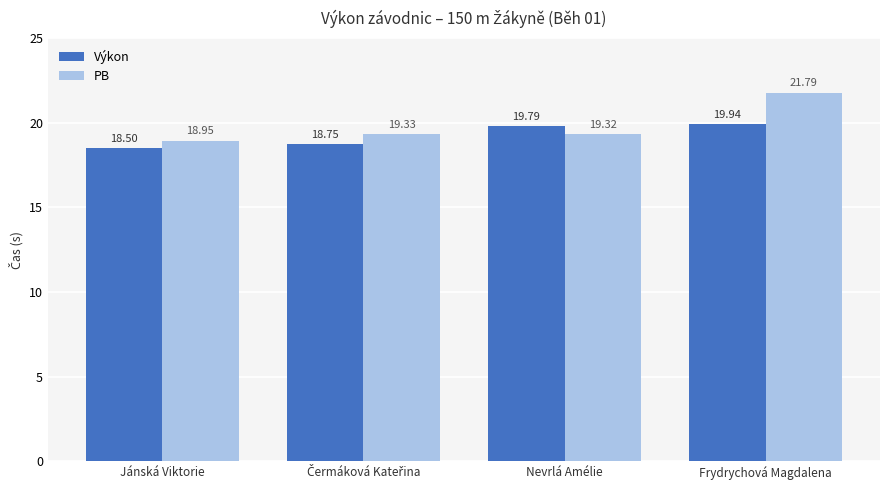

What value does the Výkon series have at Jánská Viktorie?

18.5